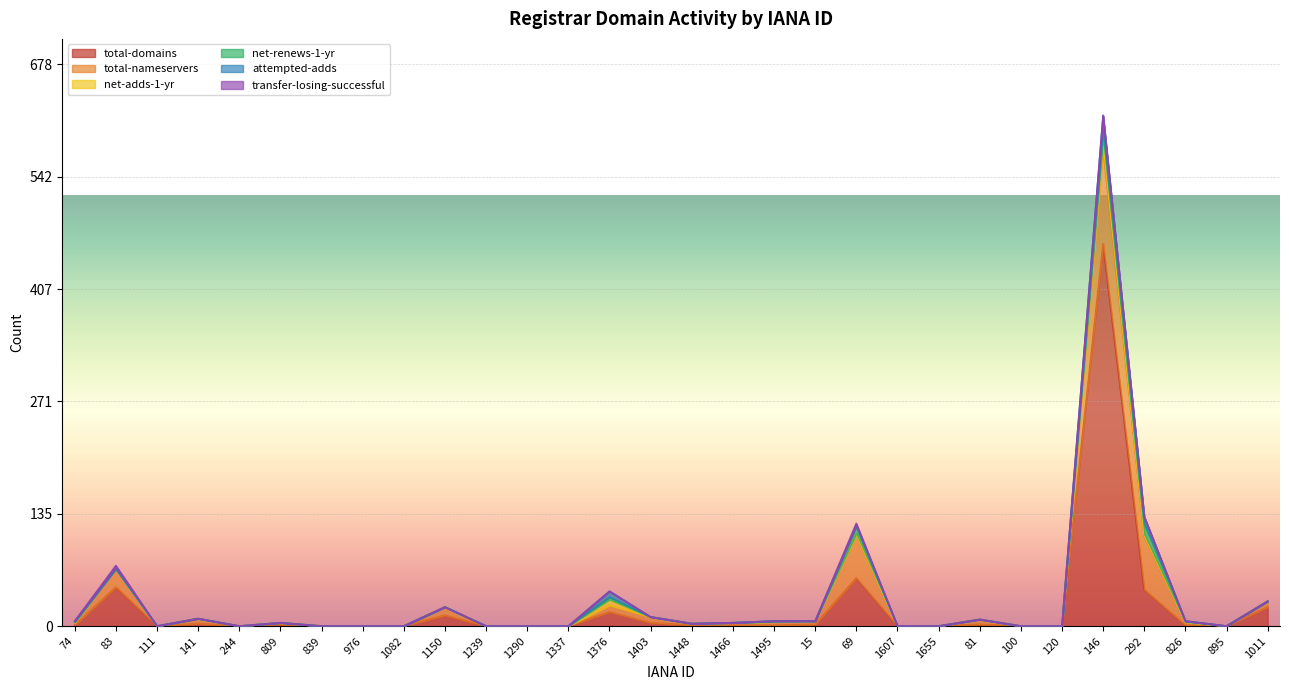

How many intersections are there between net-adds-1-yr and net-renews-1-yr?

1